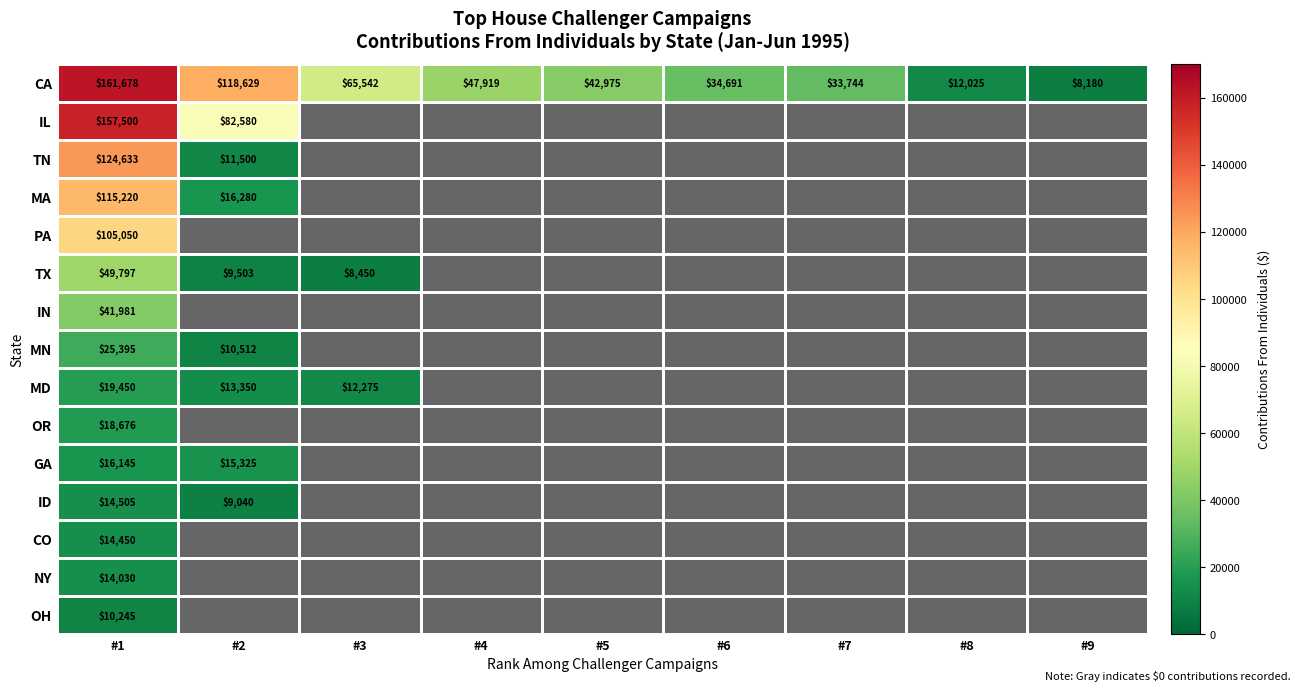

What is the maximum value for CA?

161678